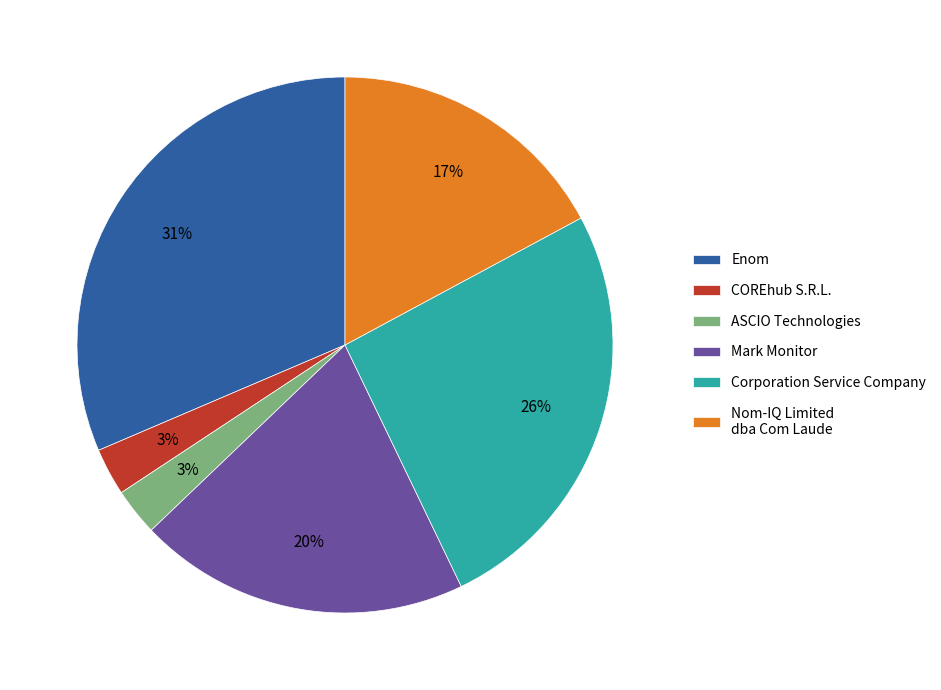

To the nearest percent, what is the combined percentage of Corporation Service Company and Nom-IQ Limited dba Com Laude?

43%